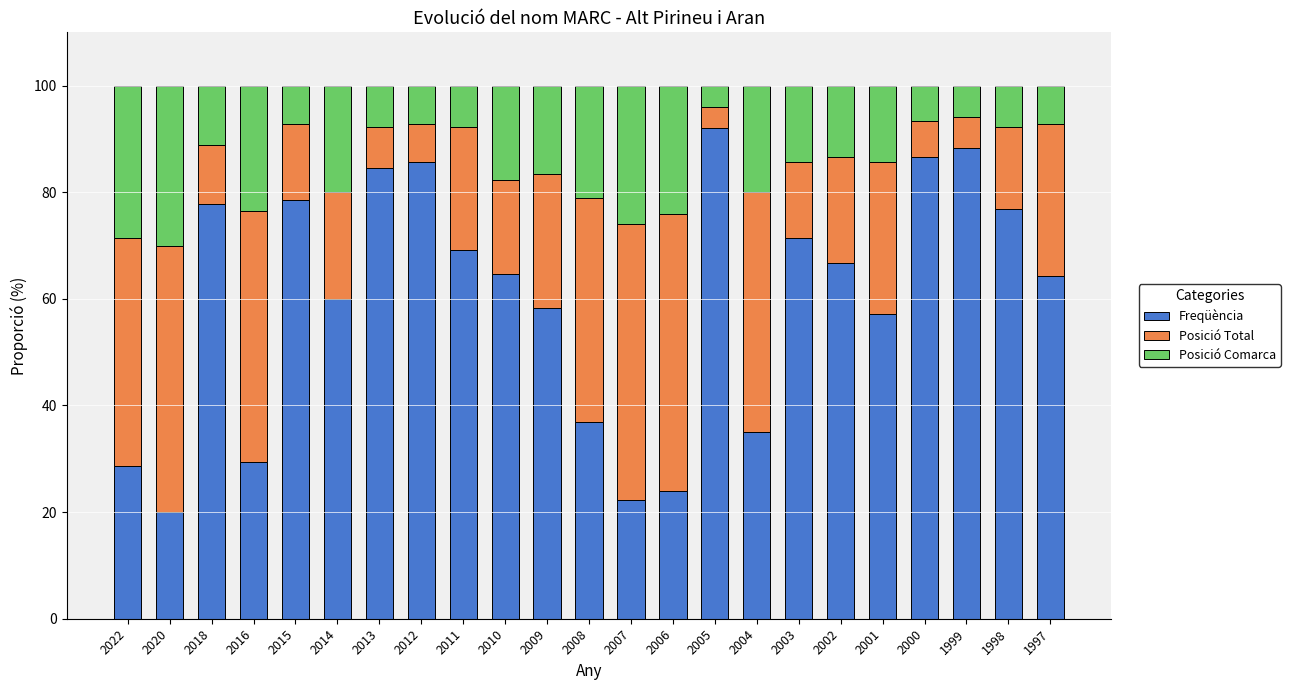

What is the maximum value for Freqüència?

92.0